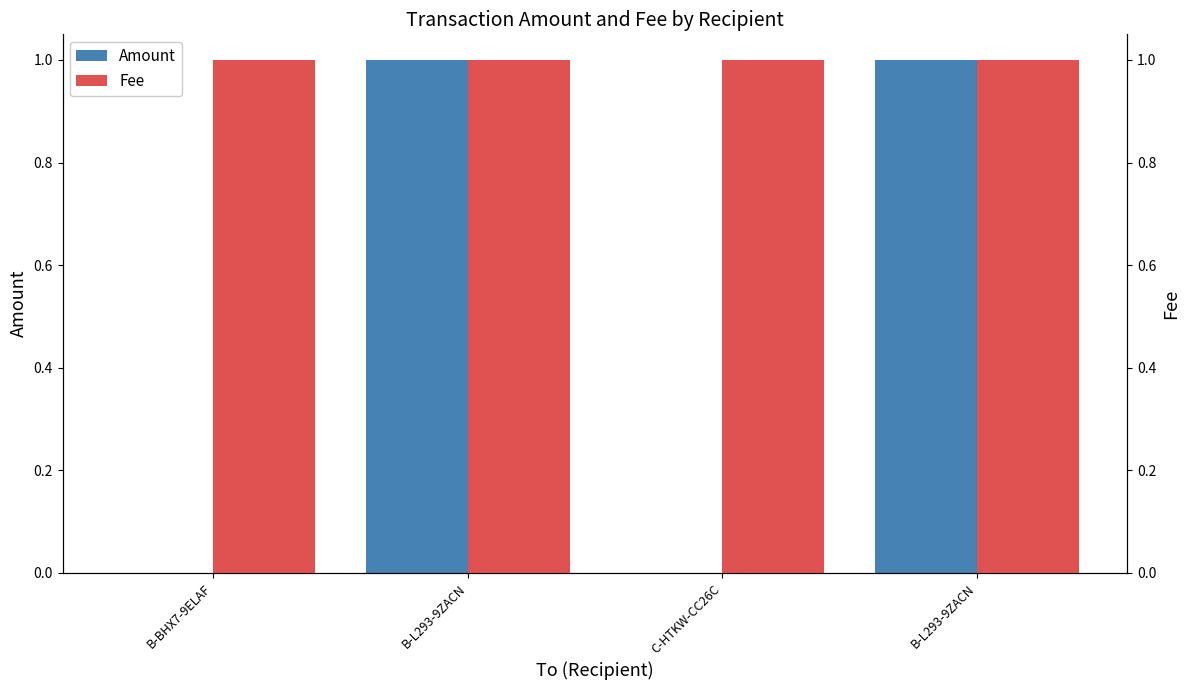

What is the label of the 1st bar from the right?

B-L293-9ZACN